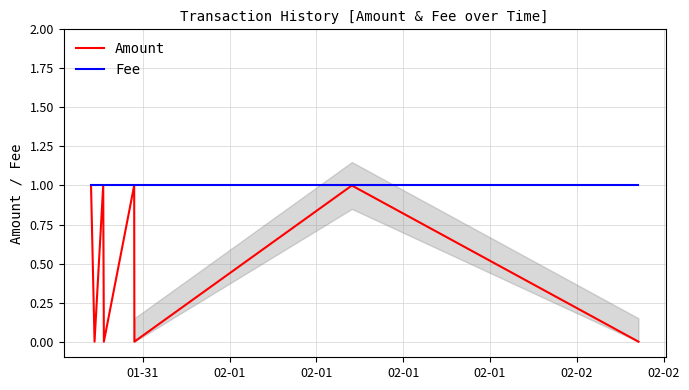

Does the chart have visible grid lines?

Yes